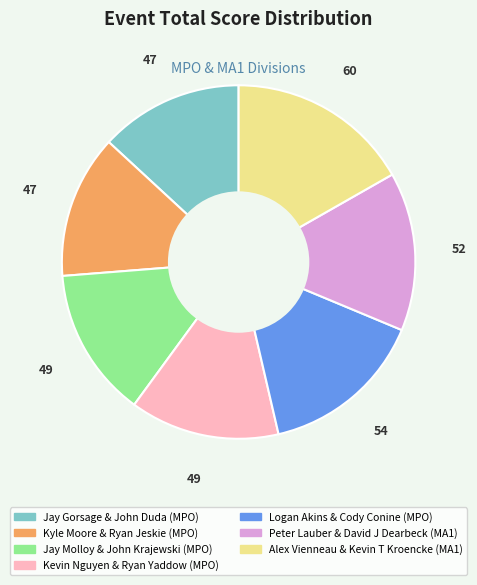

Do Logan Akins & Cody Conine (MPO) and Jay Molloy & John Krajewski (MPO) together represent more than half of the pie?

No